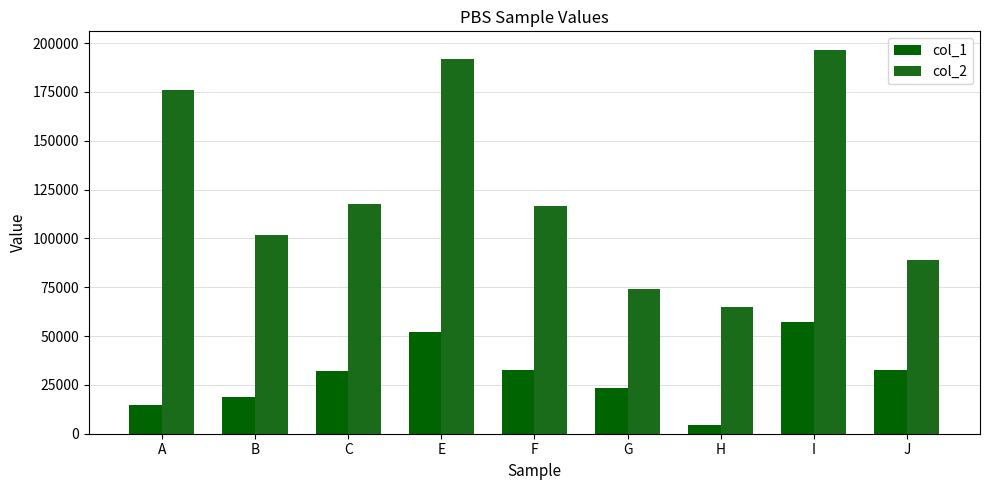

True or false: col_2 has a value of 192057.4 at E.

True